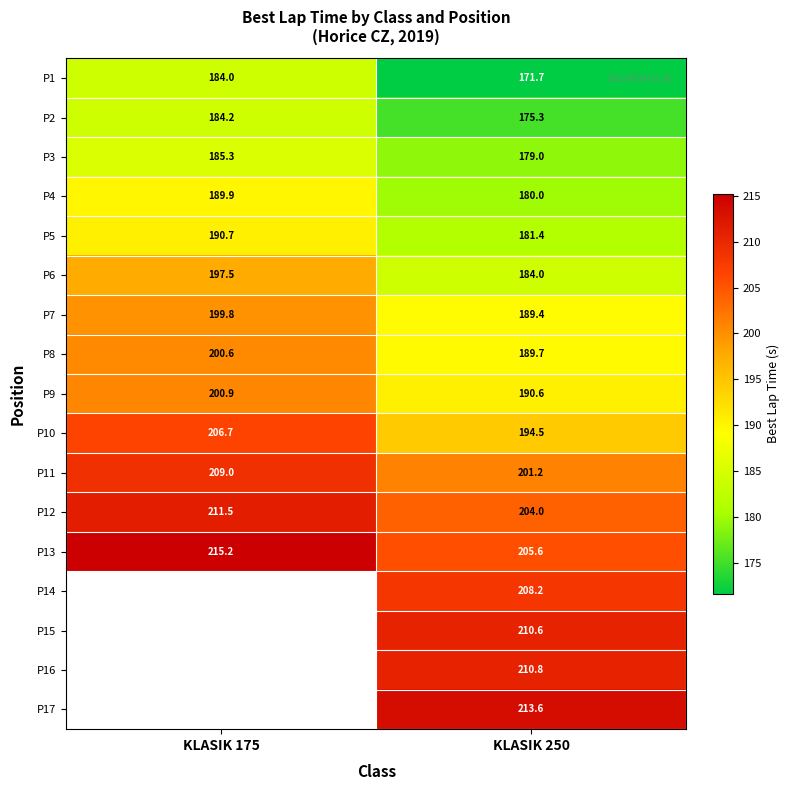

At which category does the chart reach its minimum across all series?

KLASIK 250